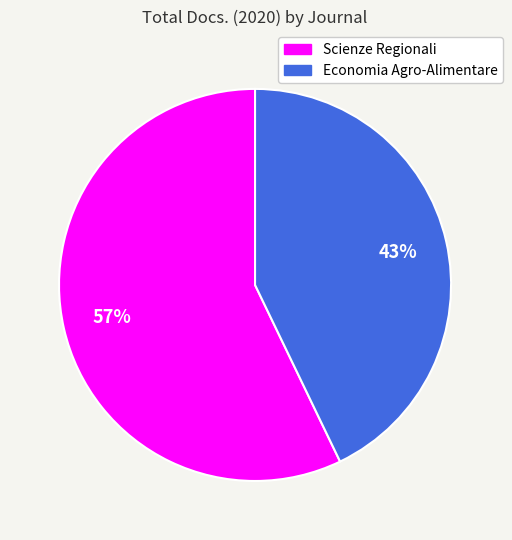

Which has a higher value, Scienze Regionali or Economia Agro-Alimentare?

Scienze Regionali